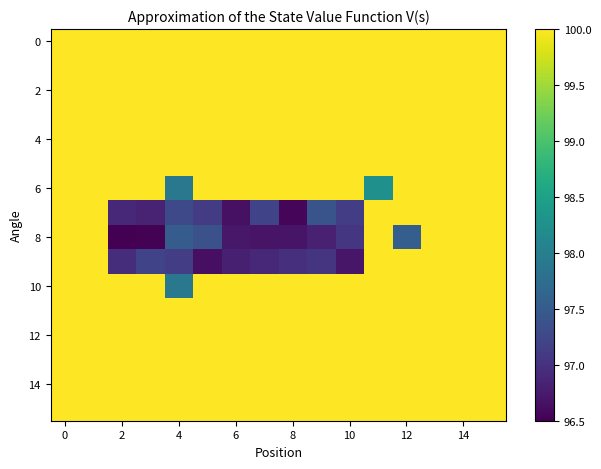

Count the number of data series in this chart.

16